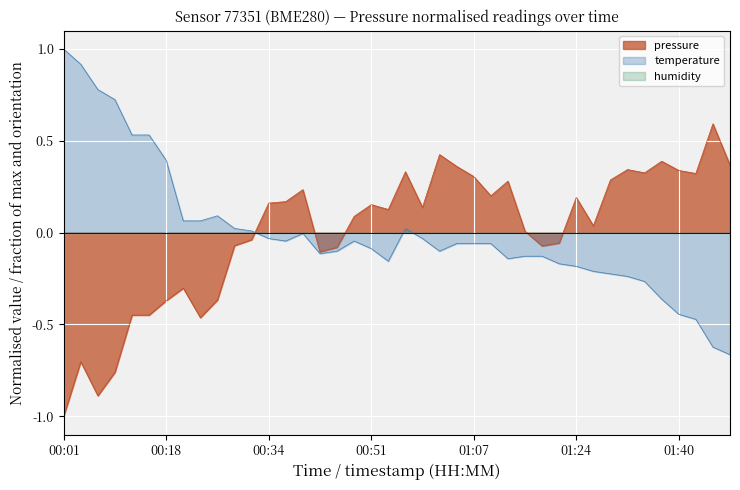

Between 00:29 and 00:48, which series saw the biggest shift?

pressure